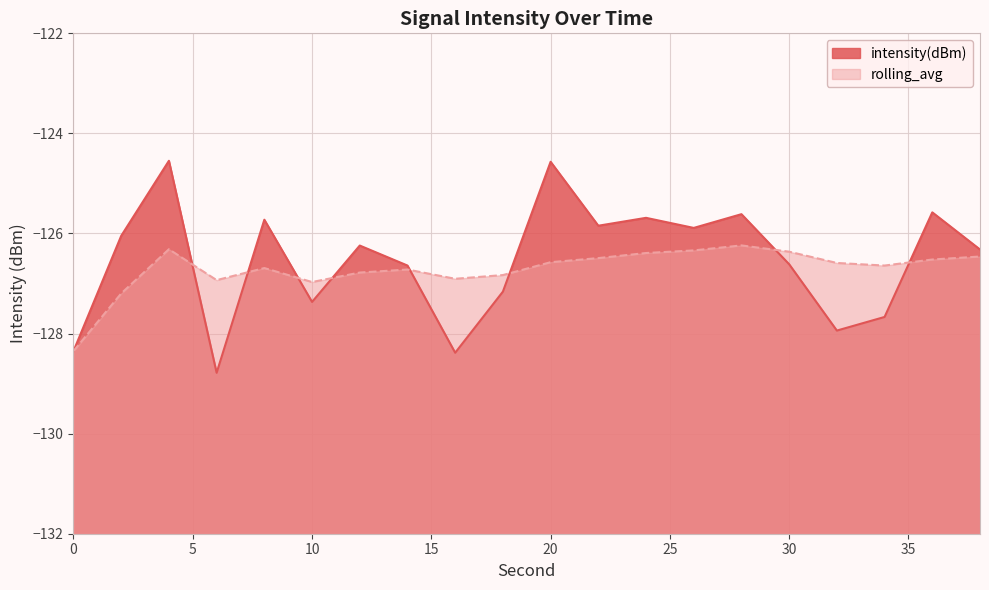

Which has a higher value, 18 or 4?

4